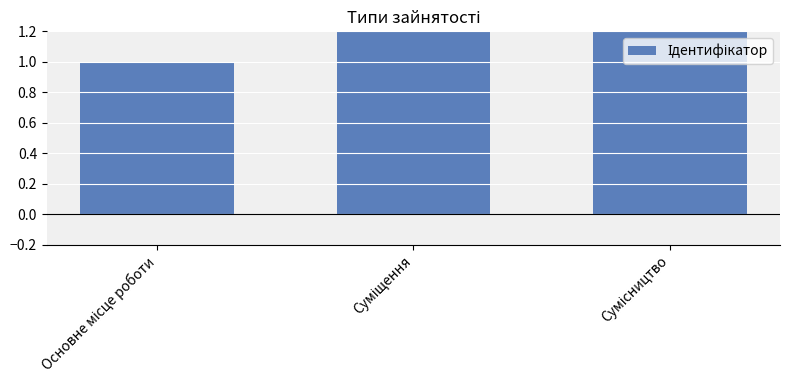

Rank the categories by value from highest to lowest.

Сумісництво, Суміщення, Основне місце роботи